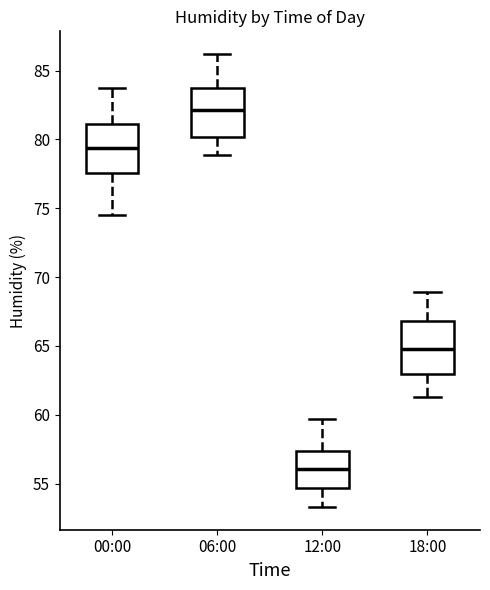

Which box's median line is the lowest?

12:00